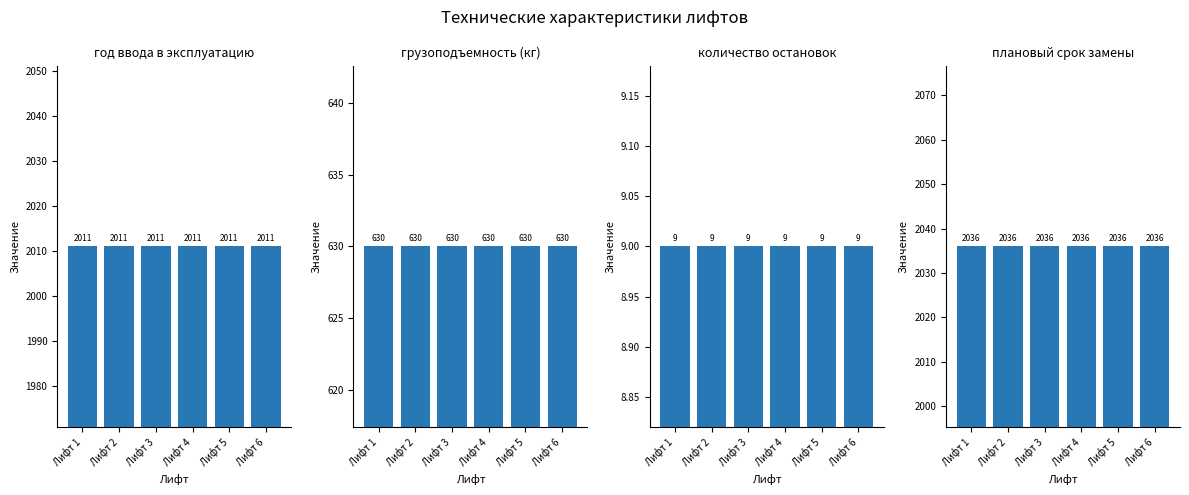

The плановый срок замены series shows 1306 at Лифт 3. True or false?

False